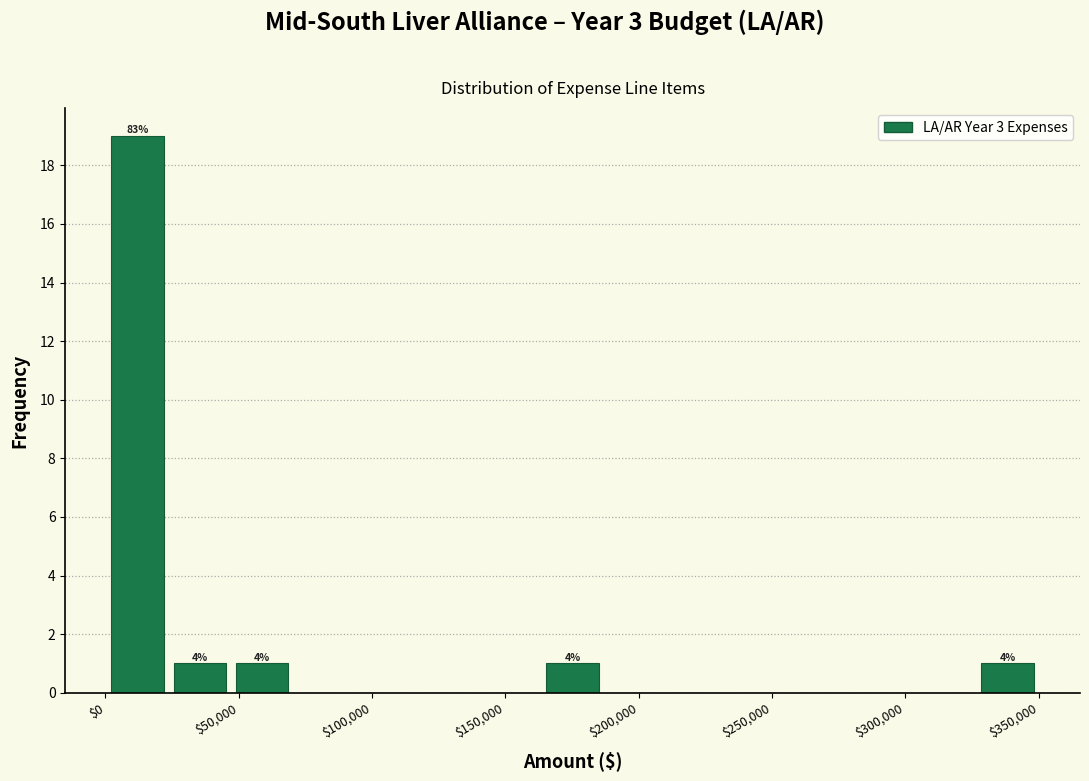

Which range on the x-axis has the tallest bar?

0 to 25000